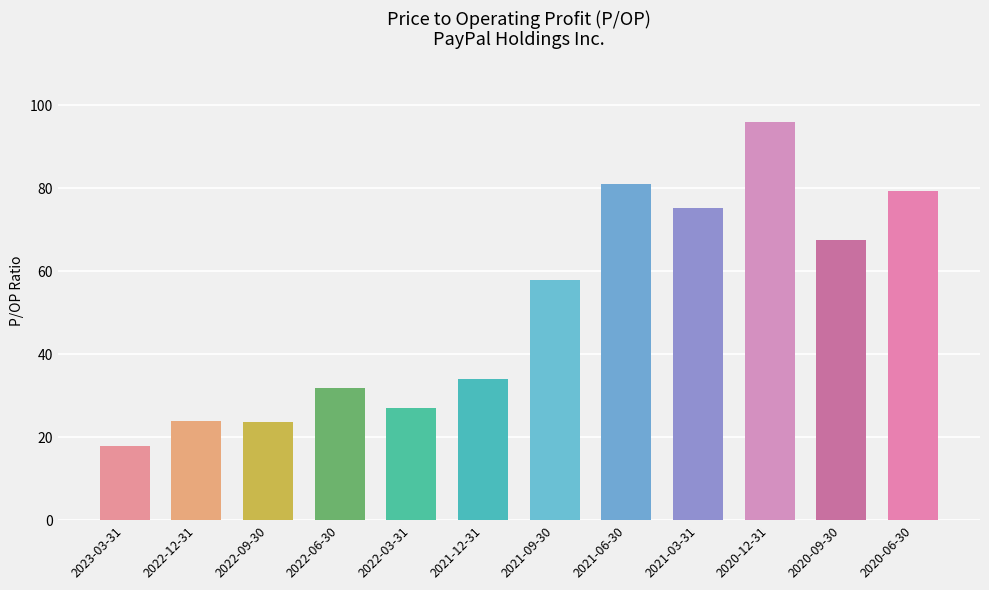

What is the greatest value displayed?

95.9